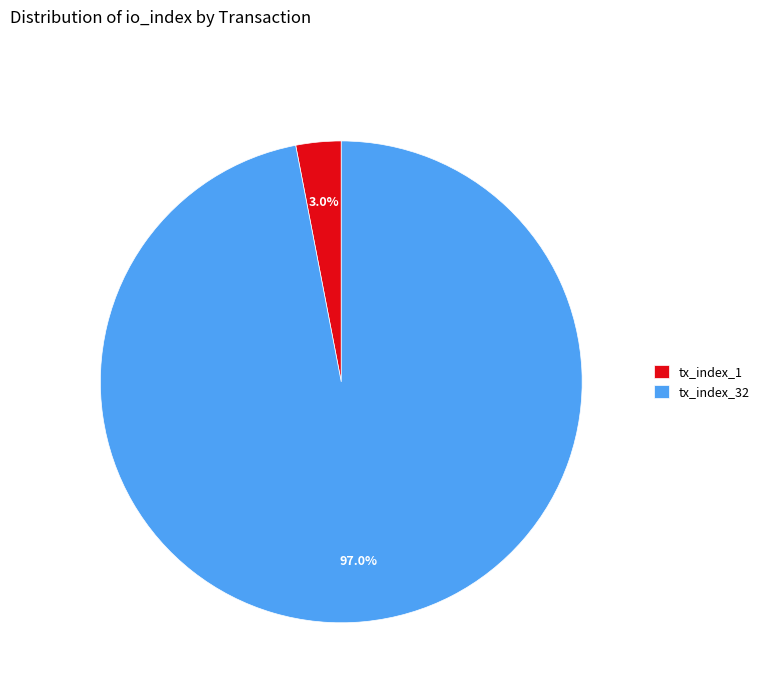

Is it true that tx_index_1 is 10% of the pie?

False